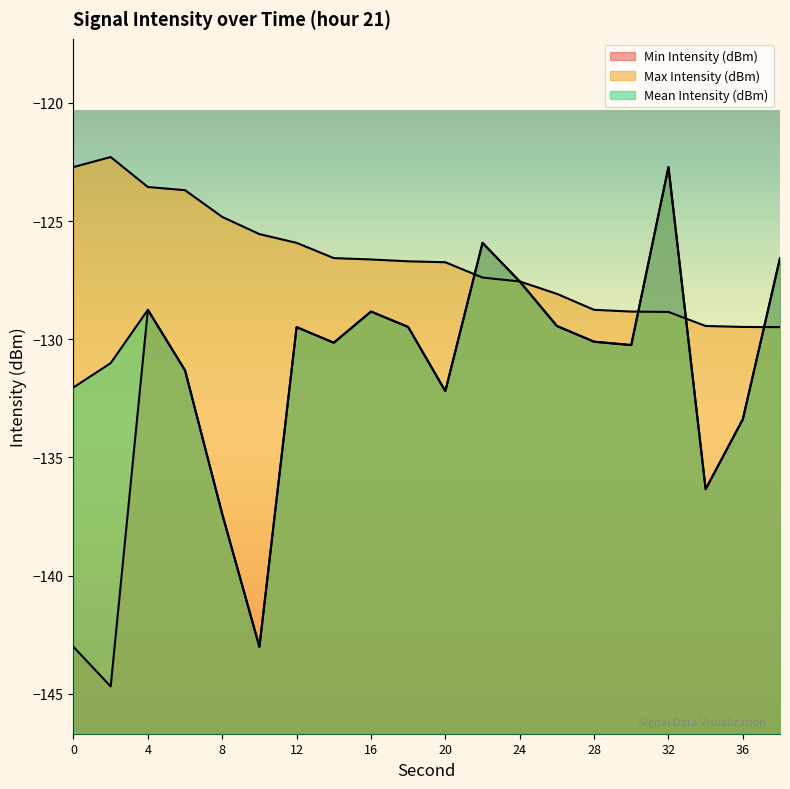

Reading right to left, list all the values displayed in this chart.

Min Intensity (dBm): -126.6	-133.4	-136.3	-122.7	-130.2	-130.1	-129.4	-127.6	-125.9	-132.2	-129.5	-128.8	-130.1	-129.5	-143.0	-137.4	-131.3	-128.8	-144.7	-143.0
Max Intensity (dBm): -129.5	-129.5	-129.4	-128.8	-128.8	-128.8	-128.1	-127.6	-127.4	-126.7	-126.7	-126.6	-126.6	-125.9	-125.6	-124.8	-123.7	-123.6	-122.3	-122.7
Mean Intensity (dBm): -126.6	-133.4	-136.3	-122.7	-130.2	-130.1	-129.4	-127.6	-125.9	-132.2	-129.5	-128.8	-130.1	-129.5	-143.0	-137.4	-131.3	-128.8	-131.0	-132.0